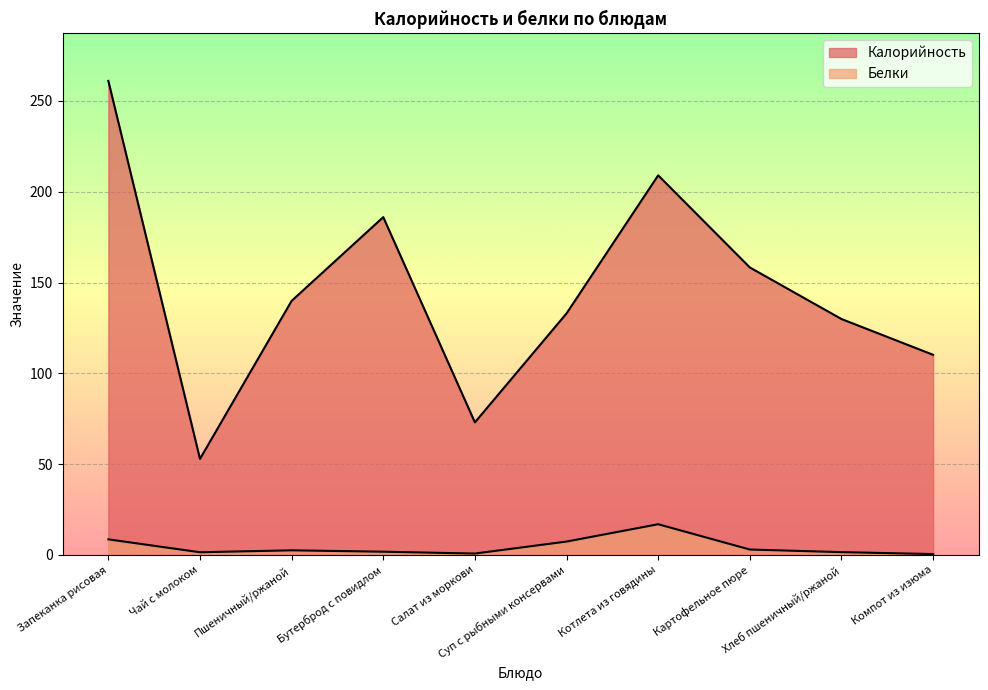

At which category does Белки reach its first local valley?

Чай с молоком